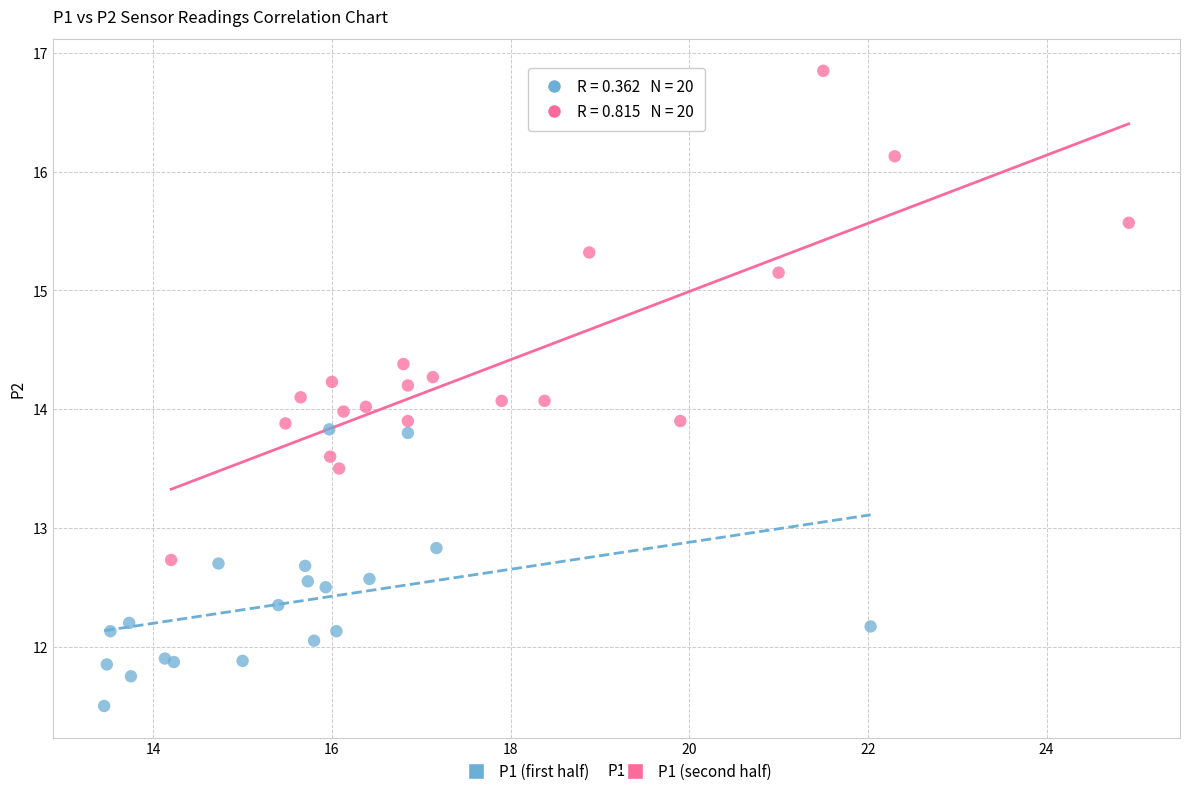

Which series contains the highest Y value?

P1 (second half)